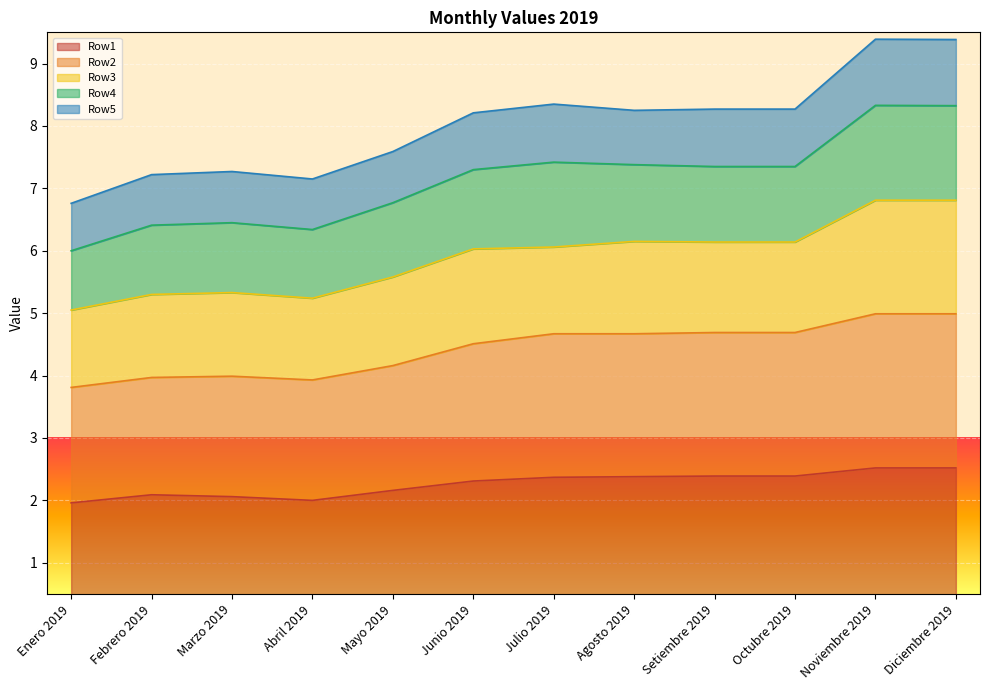

What are all the series names shown in the legend?

Row1, Row2, Row3, Row4, Row5